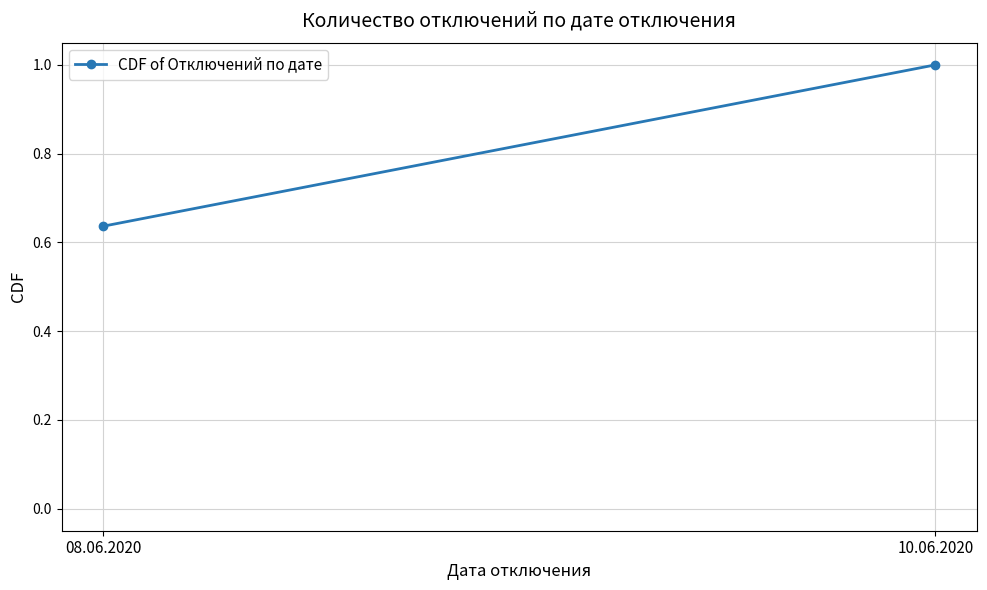

List the labels in order of value, largest first.

10.06.2020, 08.06.2020